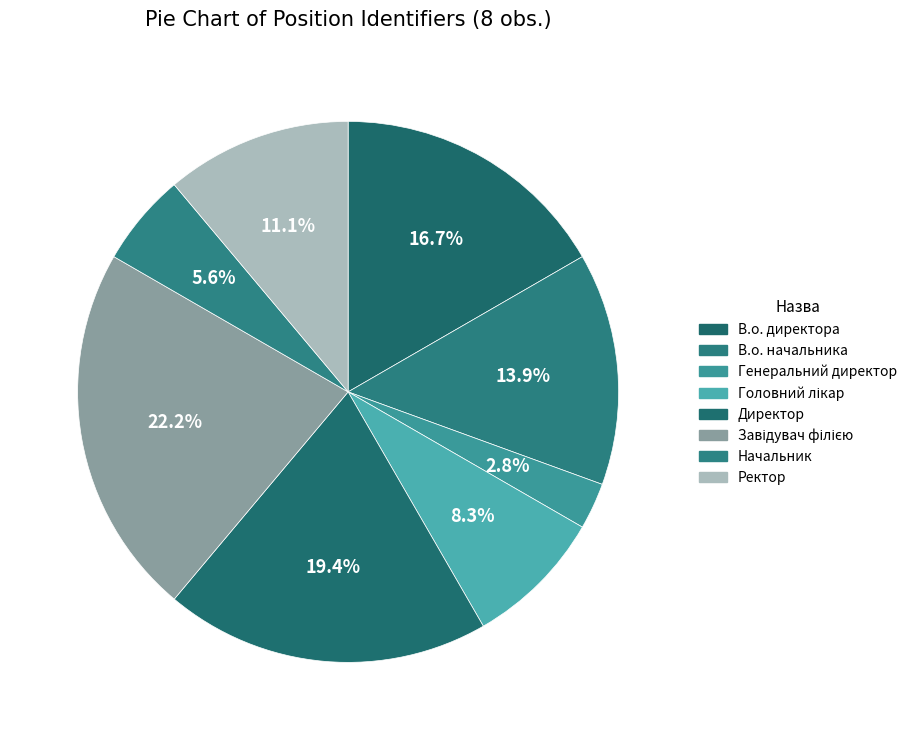

How many slices are in this pie chart?

8